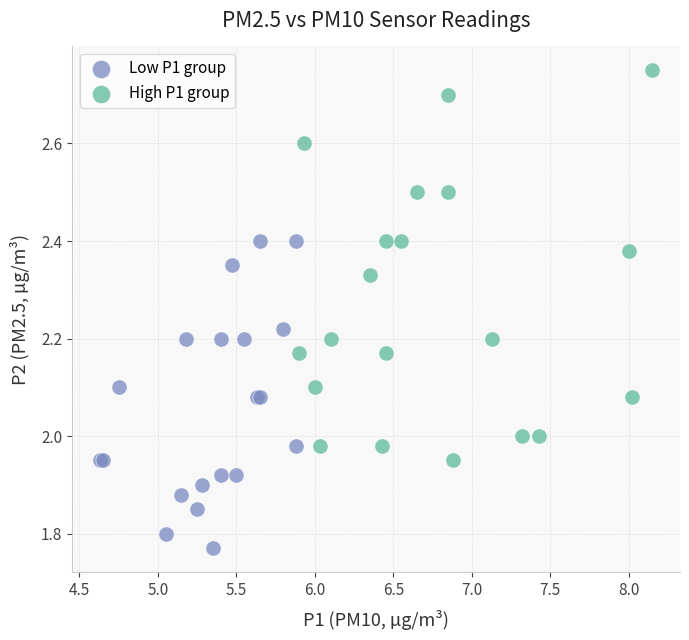

Which series has the widest spread of Y values?

High P1 group